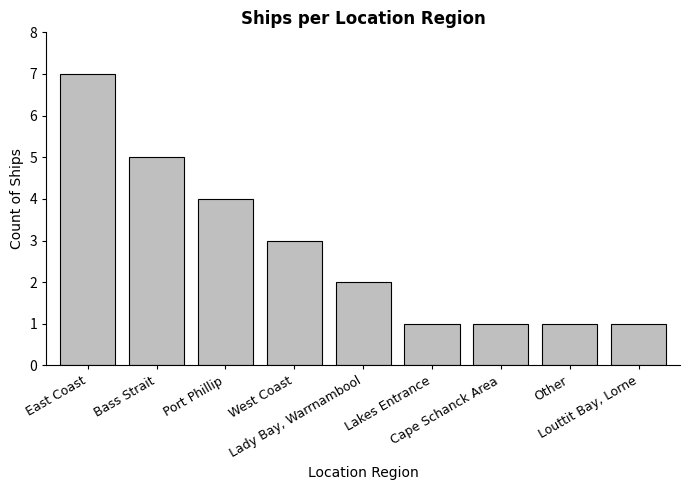

The chart shows a value of 0 at Cape Schanck Area. True or false?

False